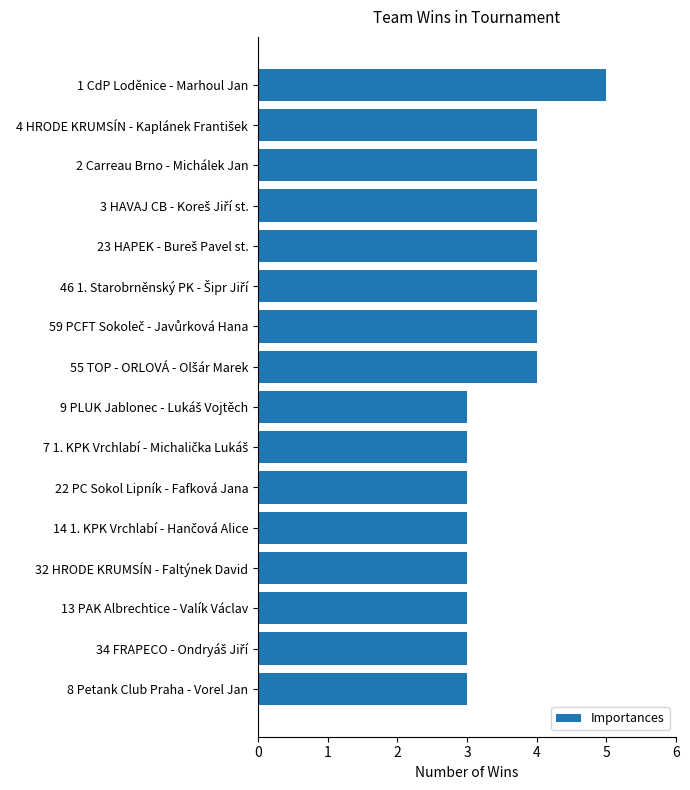

What is the greatest value displayed?

5